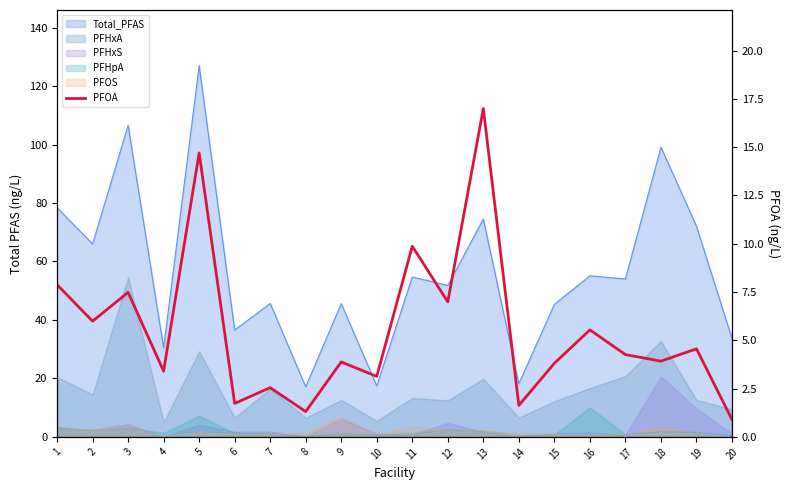

What is the ratio of the value at 17 to the value at 18?

1.1